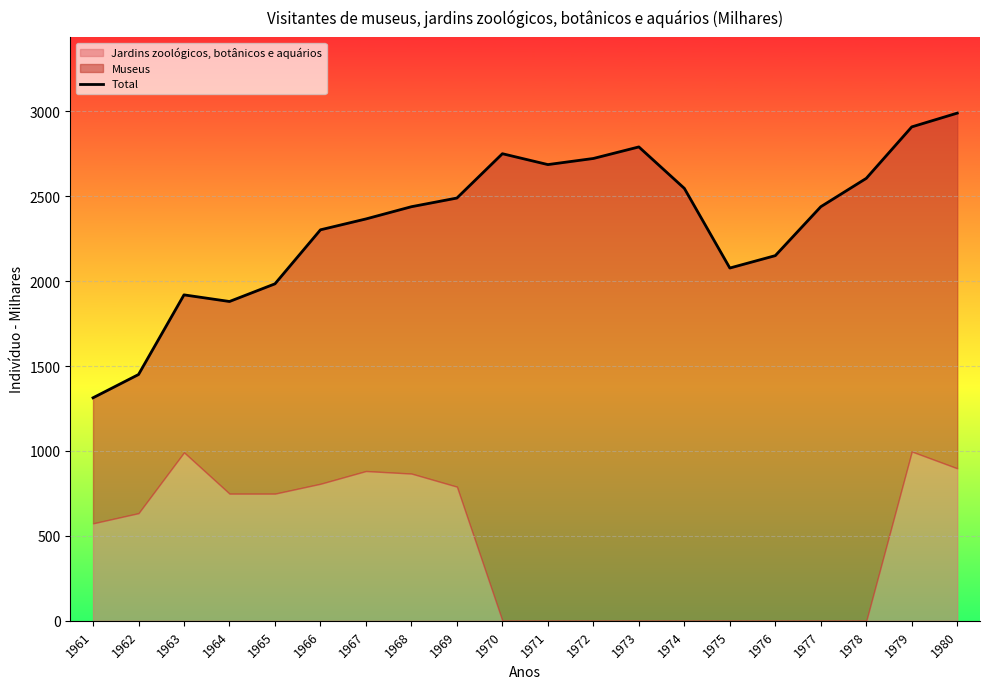

Approximately how many times larger is the value at 1977 compared to 1965?

1.2